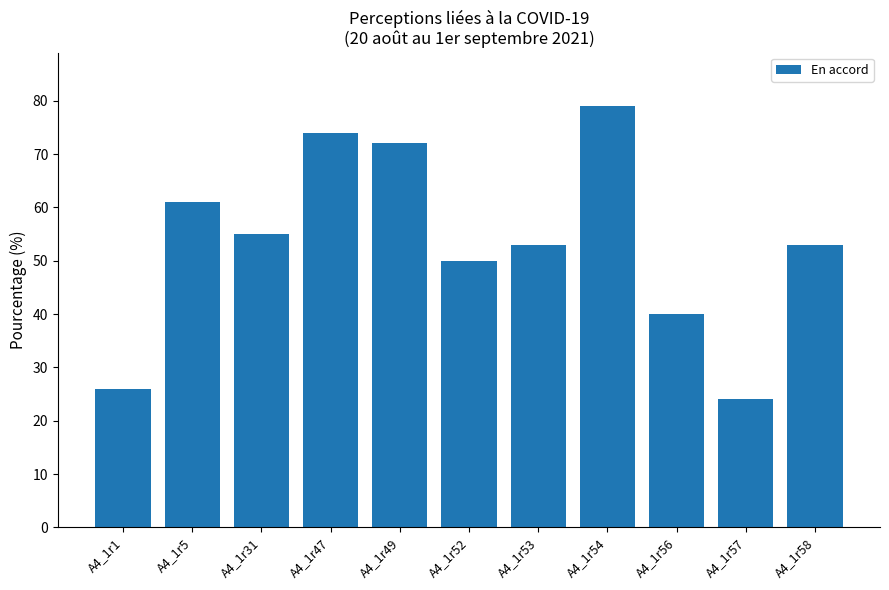

The chart shows a value of 105 at A4_1r54. True or false?

False